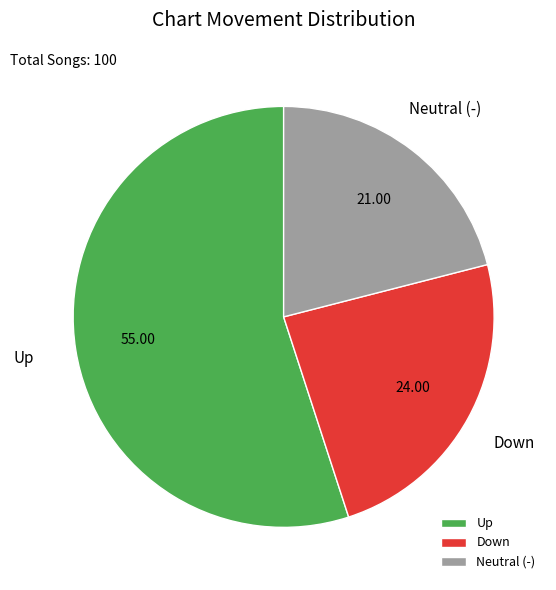

What is the ratio of the value at Down to the value at Up?

0.4